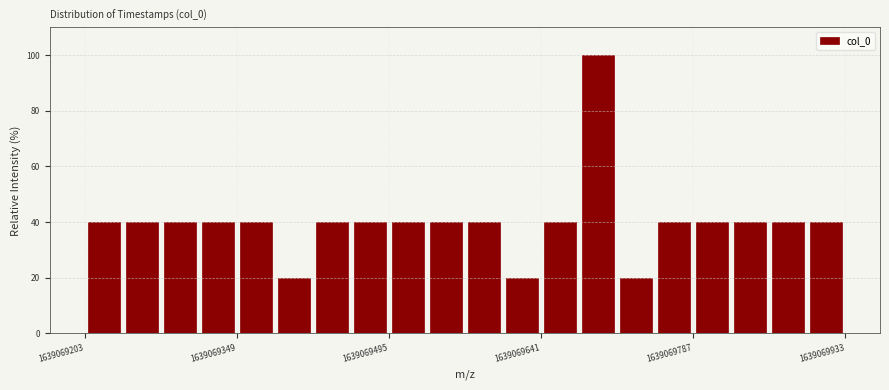

Around what value on the x-axis is the tallest bar? Give the approximate position of its centre, as read against the axis.

1639069700